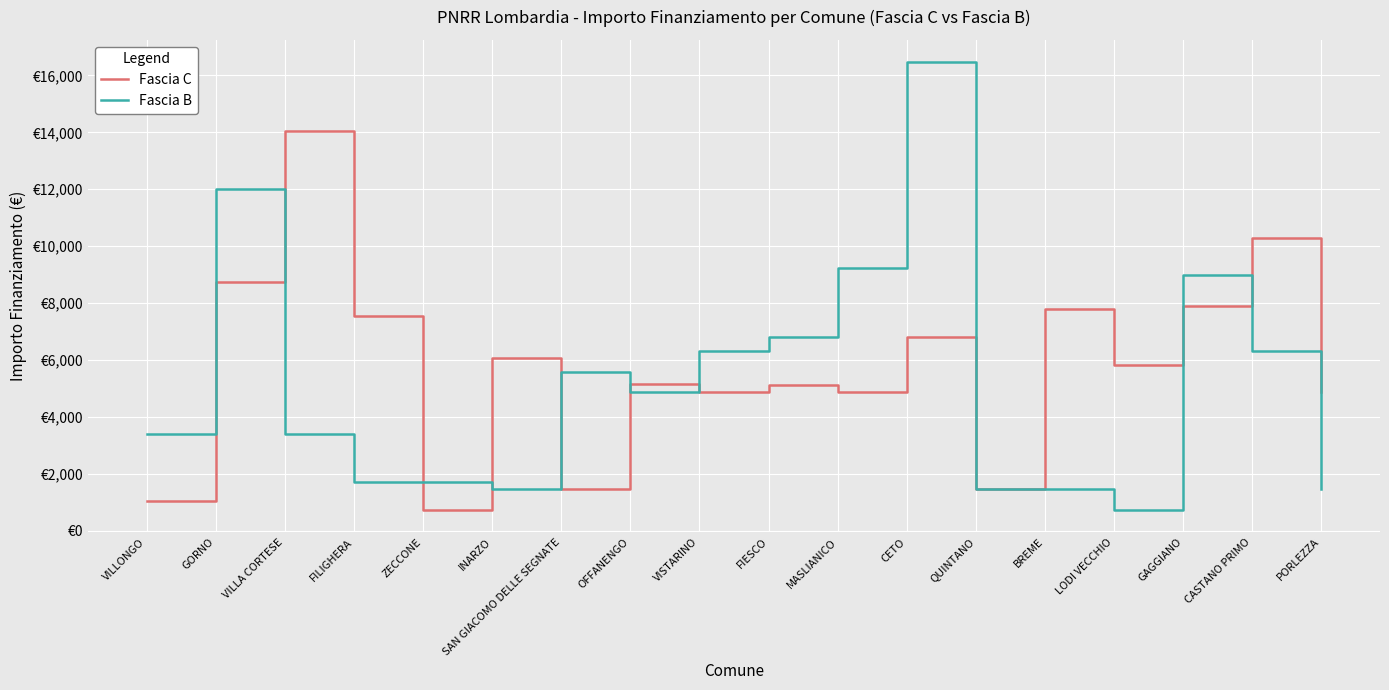

What are all the series names shown in the legend?

Fascia C, Fascia B